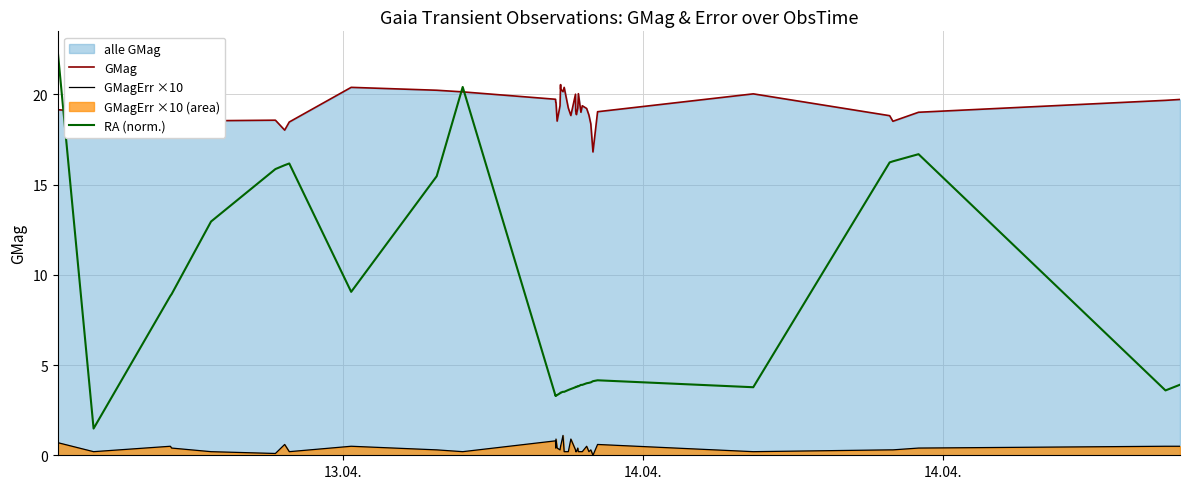

How many interior local peaks does the GMag series have?

9